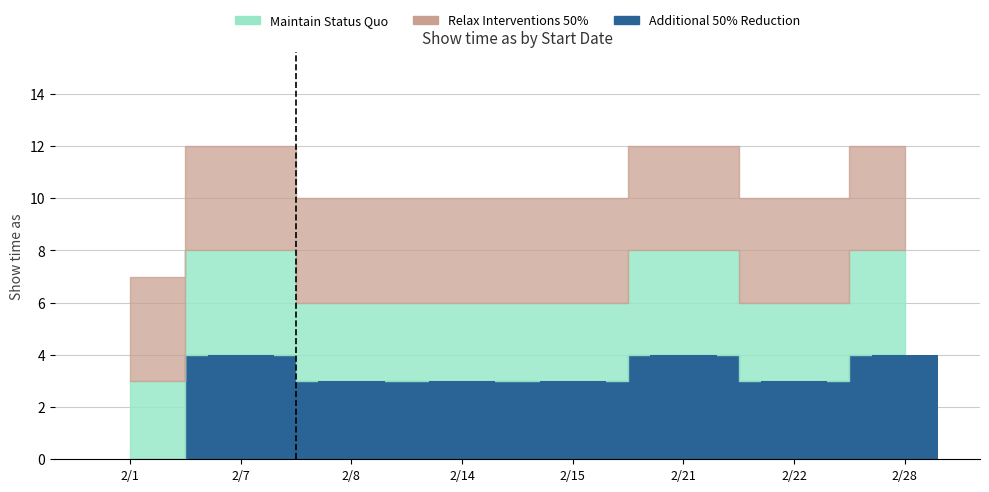

What is the greatest value displayed?

4